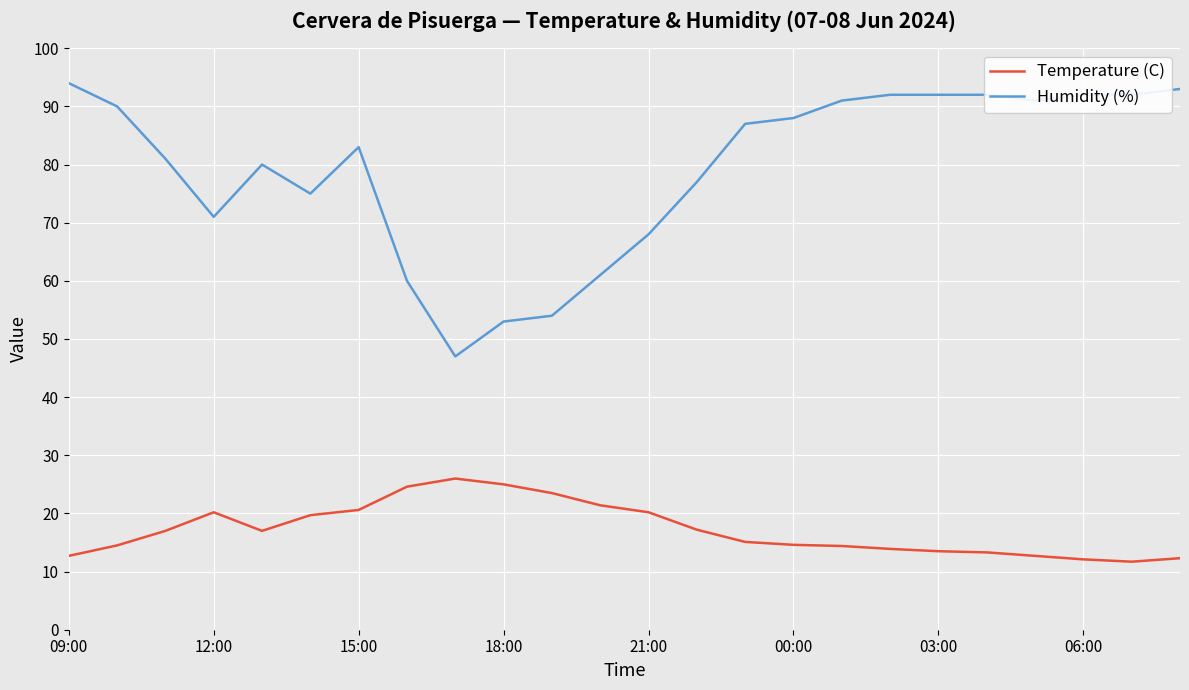

Is this an area chart (filled region under the line)?

No